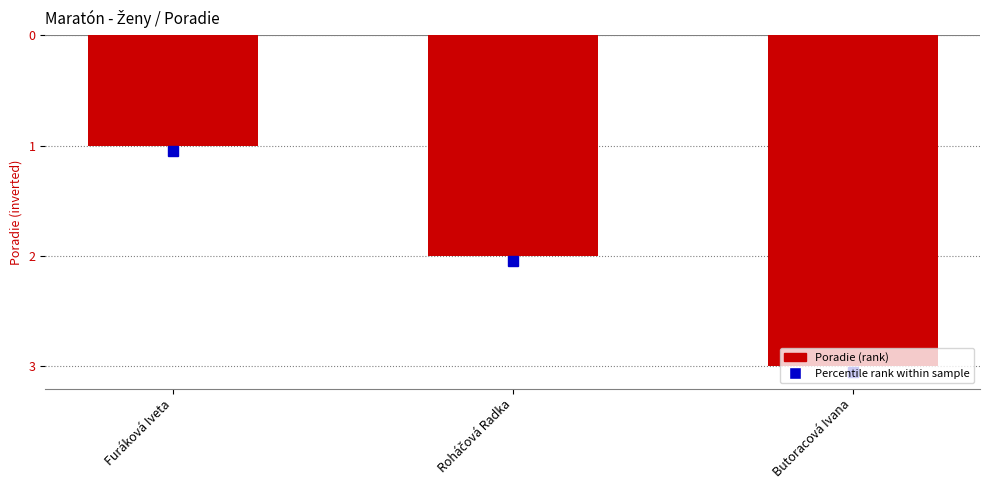

Does the chart contain any negative values?

Yes